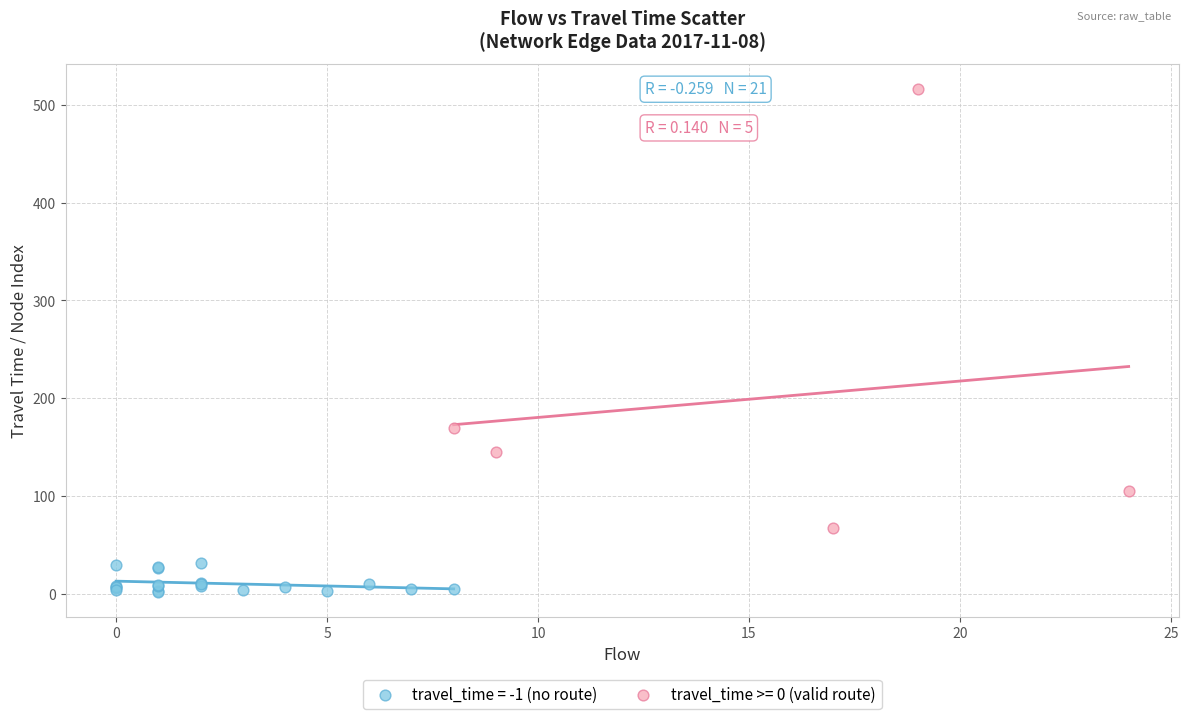

Which series has the widest spread of Y values?

travel_time >= 0 (valid route)